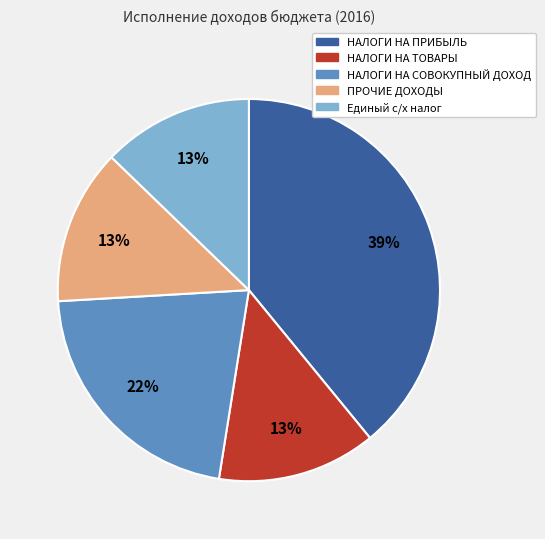

Is the sum of НАЛОГИ НА СОВОКУПНЫЙ ДОХОД and ПРОЧИЕ ДОХОДЫ greater than half?

No